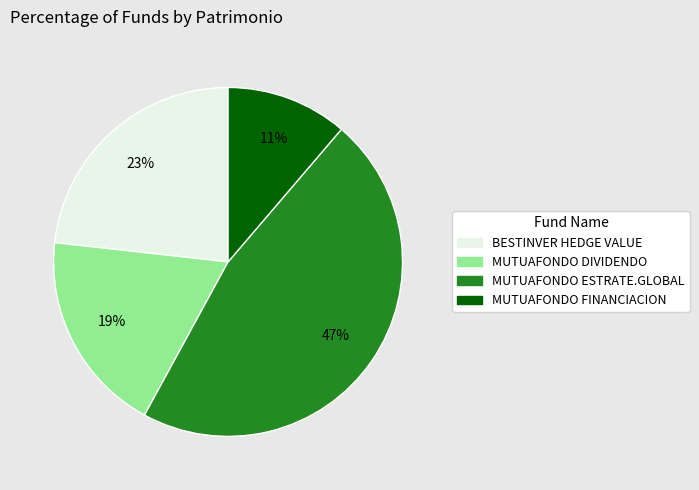

True or false: MUTUAFONDO ESTRATE.GLOBAL accounts for 47% of the total.

True